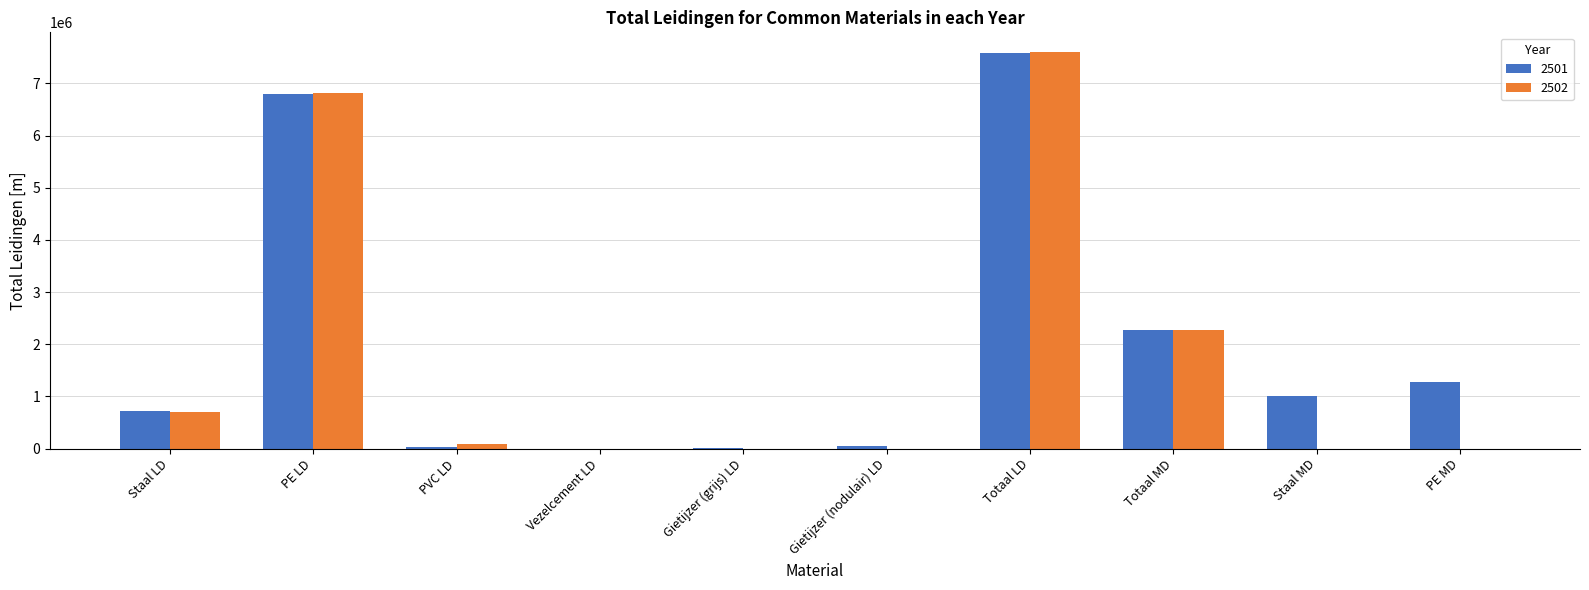

The 2502 series shows 0.0 at Gietijzer (nodulair) LD. True or false?

True